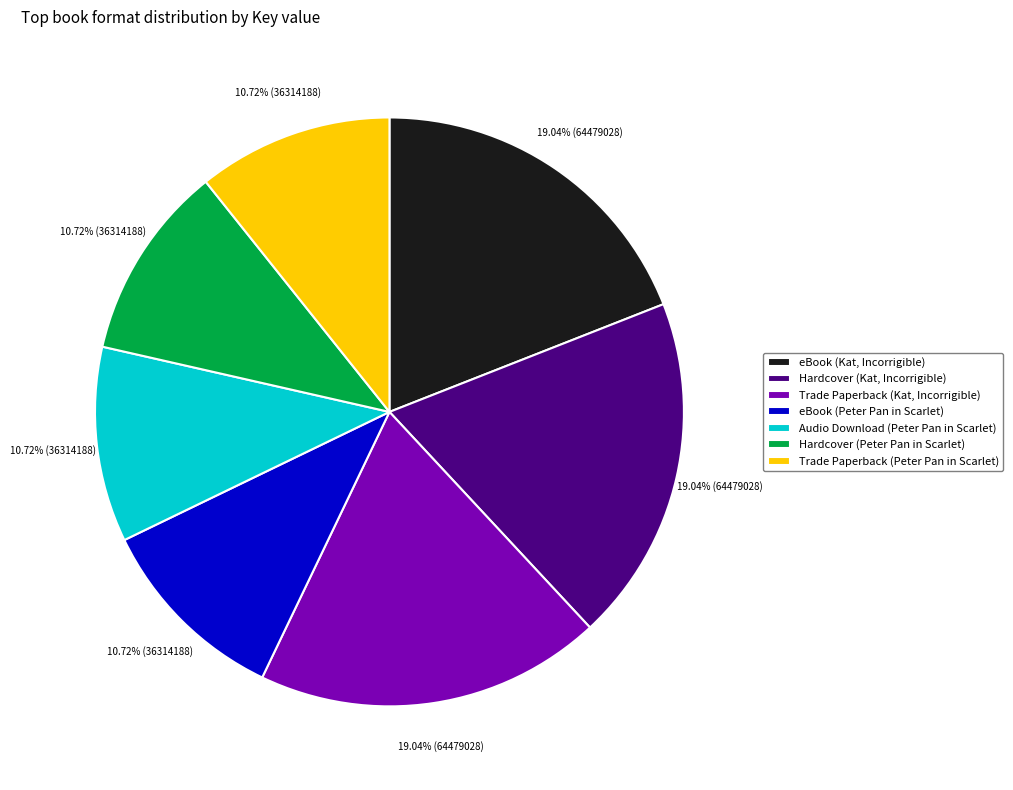

To the nearest percent, what is the difference between the largest and smallest slice percentages?

8%